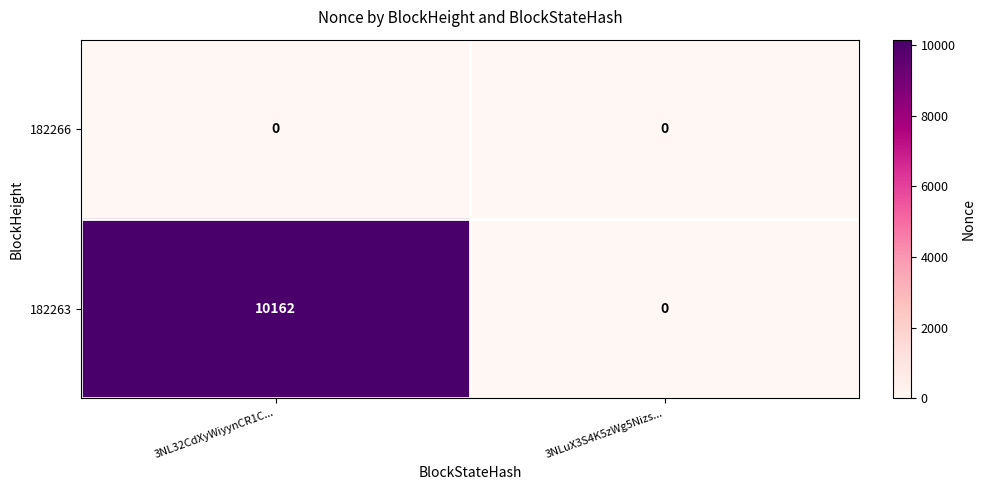

Reading left to right, transcribe all the data shown in this chart.

182266: 0	0
182263: 10162	0